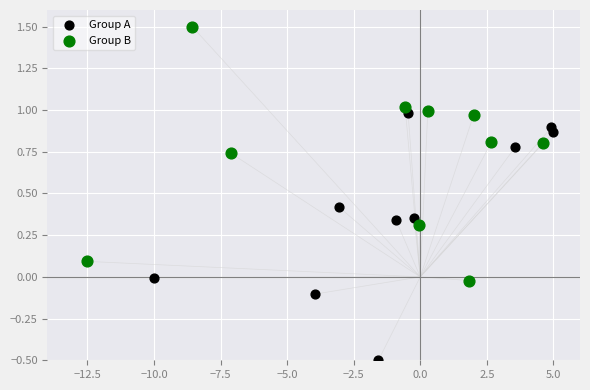

Which series reaches the maximum Y coordinate?

Group B